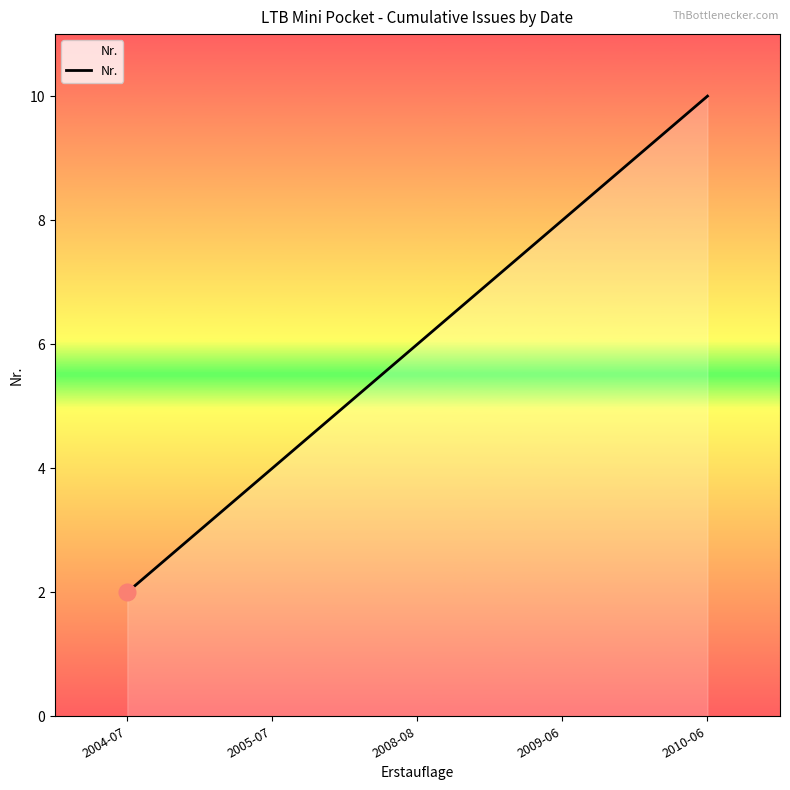

What position from the left is 2008-08?

3